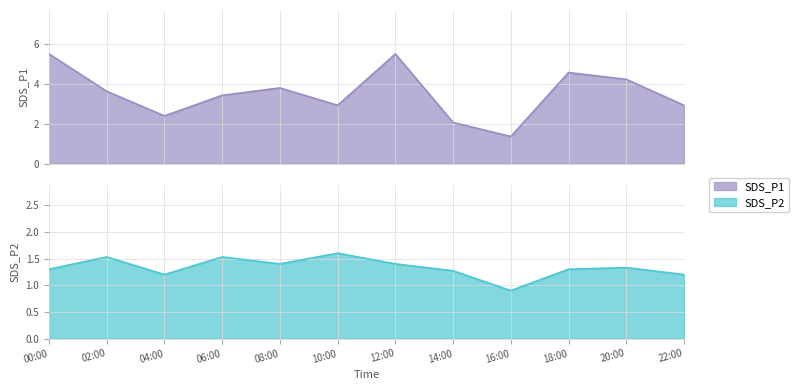

Rank the categories by SDS_P2 value from lowest to highest.

16:00, 04:00, 22:00, 14:00, 00:00, 18:00, 20:00, 08:00, 12:00, 02:00, 06:00, 10:00